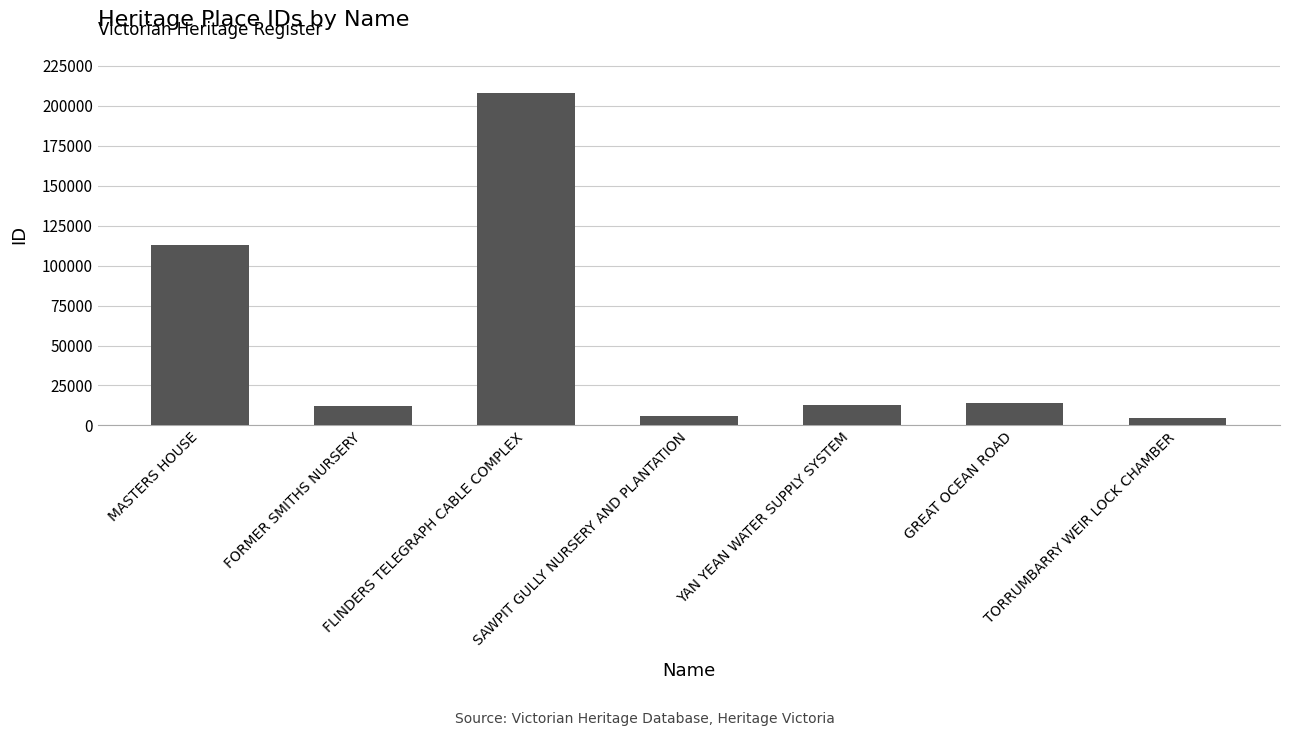

True or false: the data shows 13088 at YAN YEAN WATER SUPPLY SYSTEM.

True